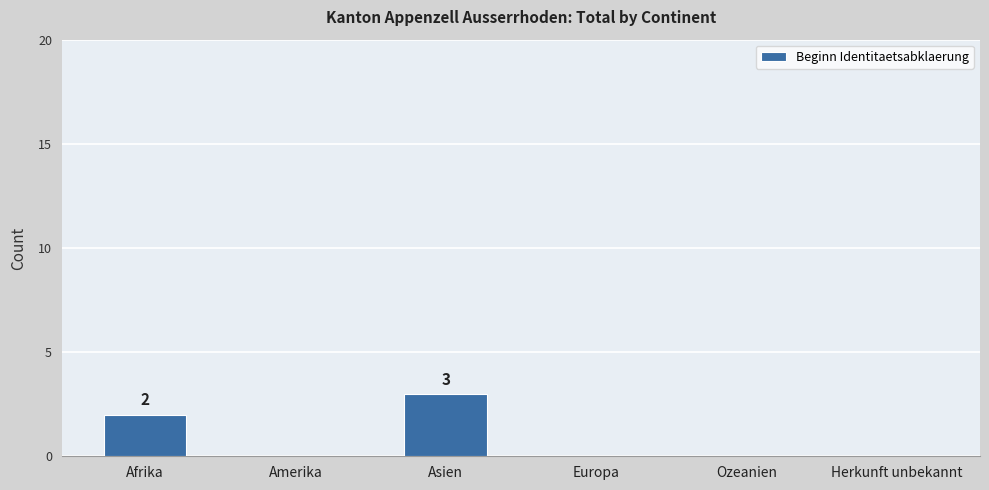

How many data points does each series have?

6